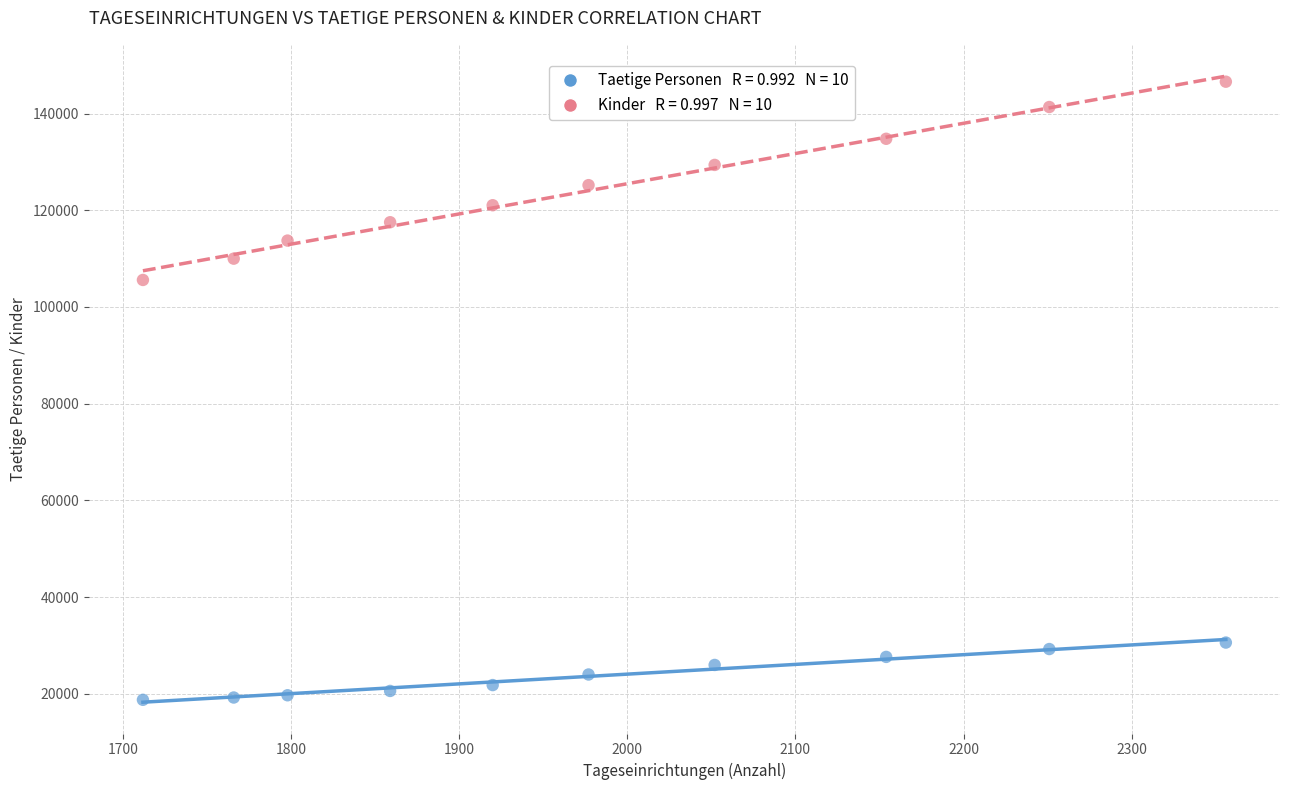

Across all data points, what is the range of Y values (max minus min)?

127830